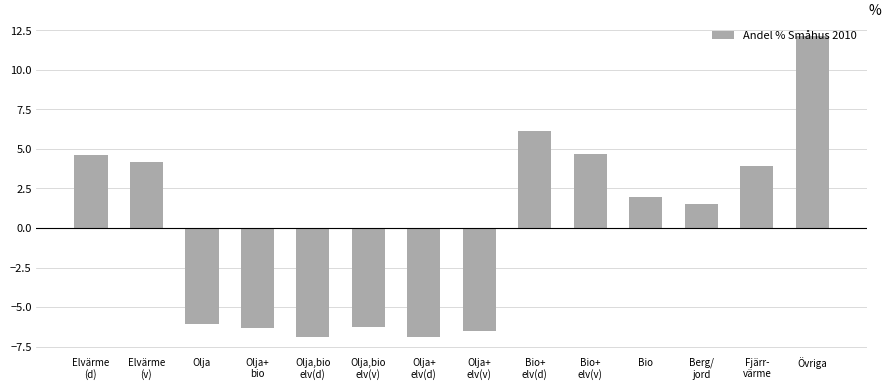

Is it true that the value at Bio is 1.9?

True